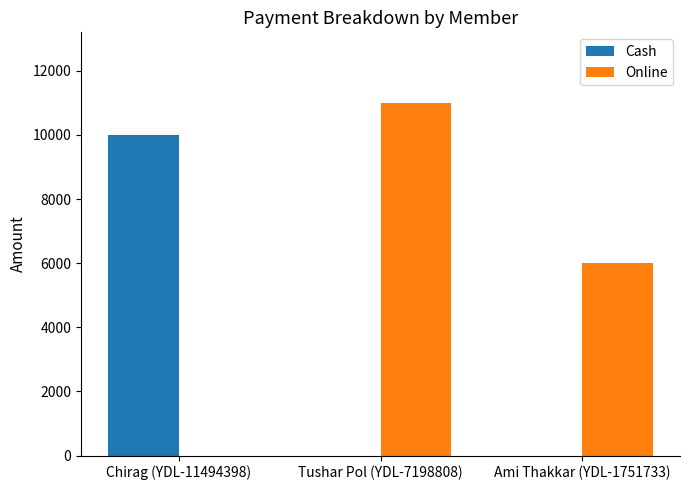

Between Tushar Pol (YDL-7198808) and Ami Thakkar (YDL-1751733), which series saw the biggest shift?

Online